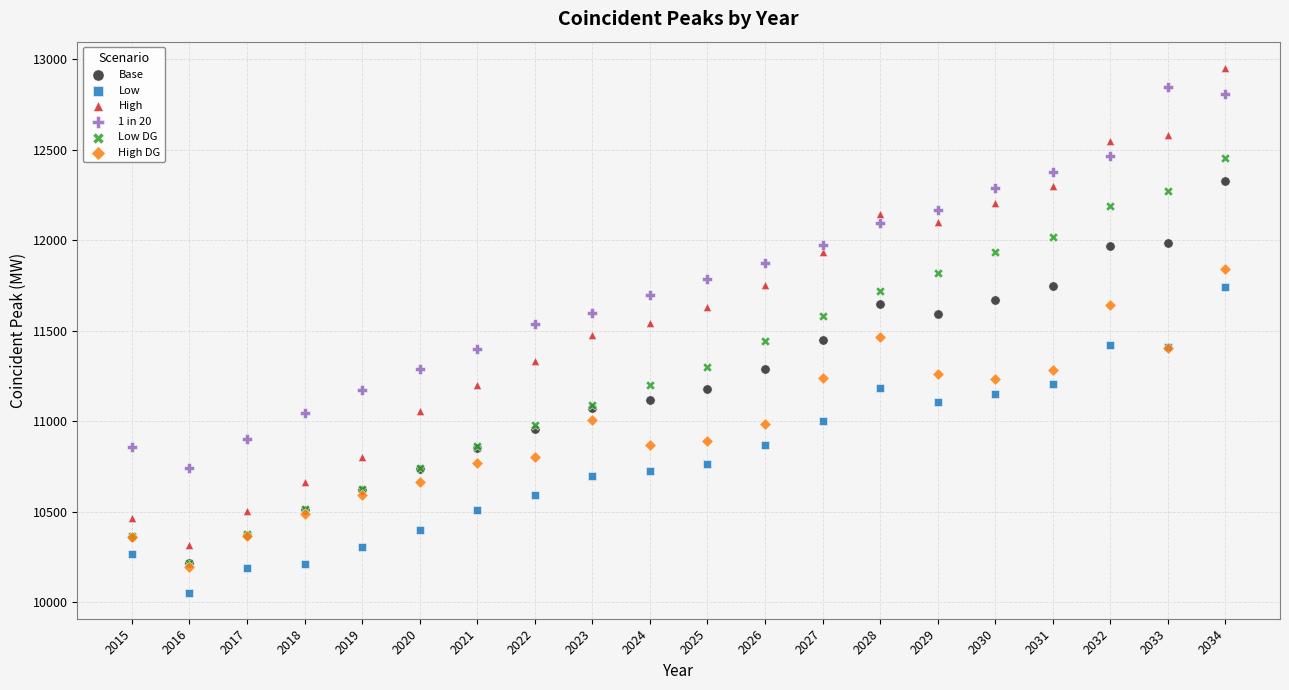

What are all the series names shown in the legend?

Base, Low, High, 1 in 20, Low DG, High DG